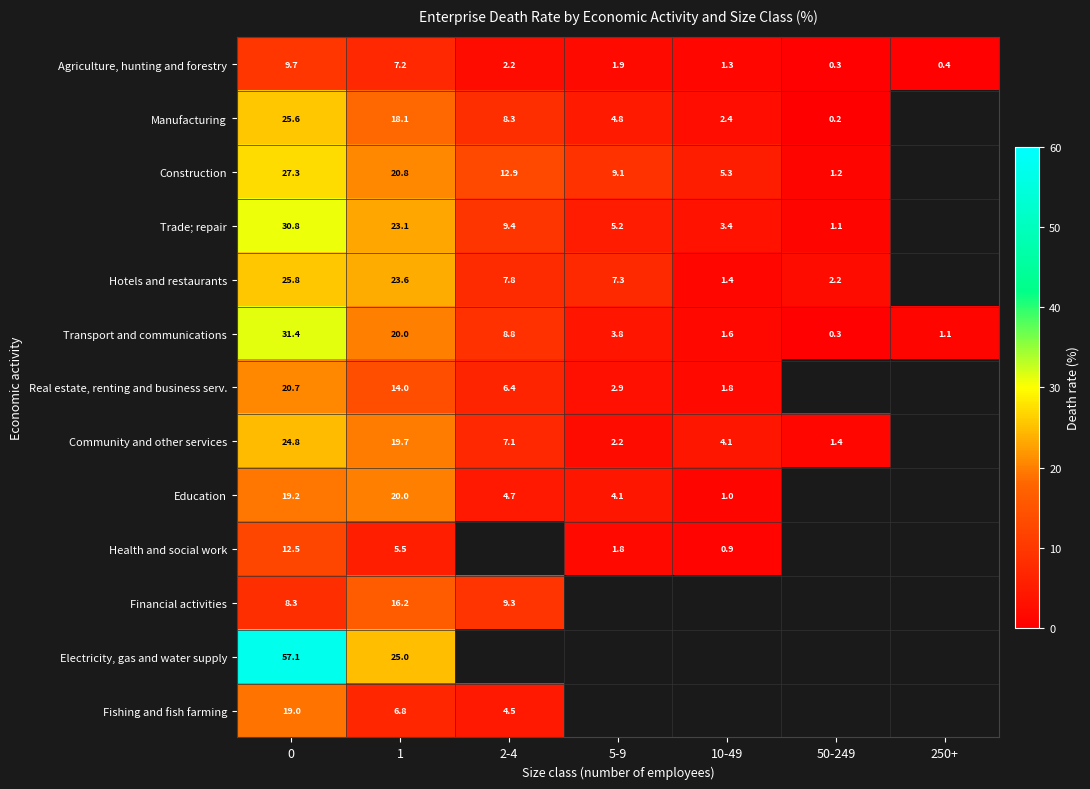

At which label is Manufacturing closest to 12?

2-4